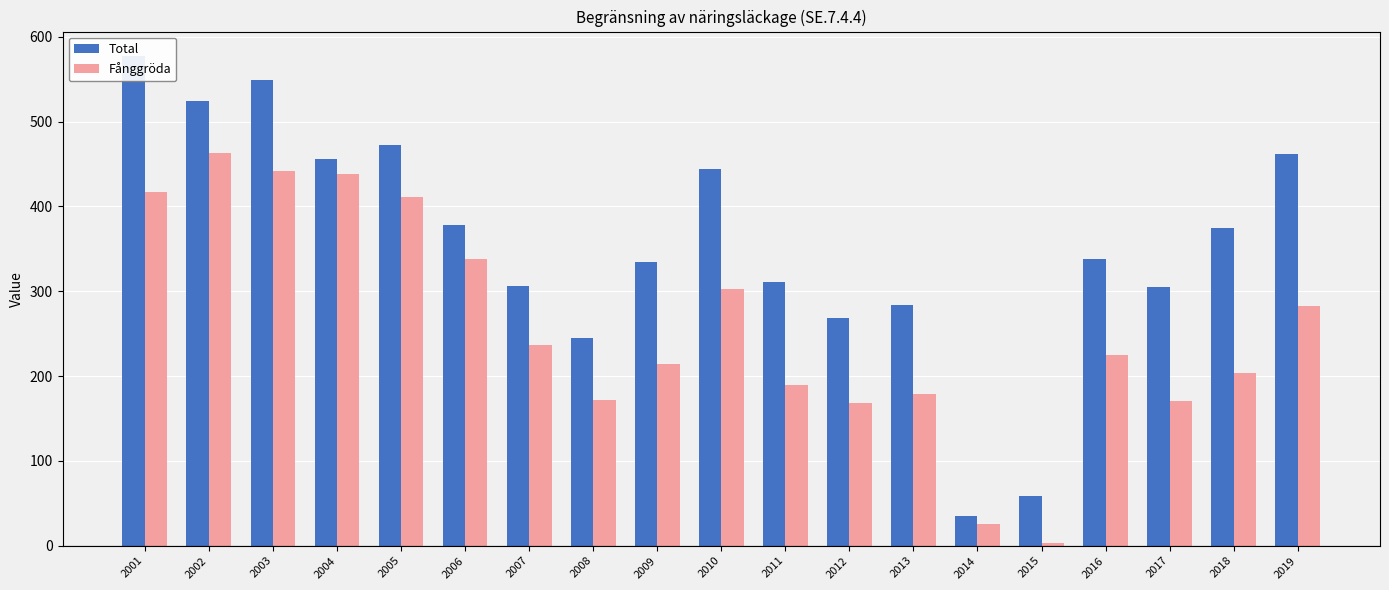

Which category has the lowest value in the Total series?

2014